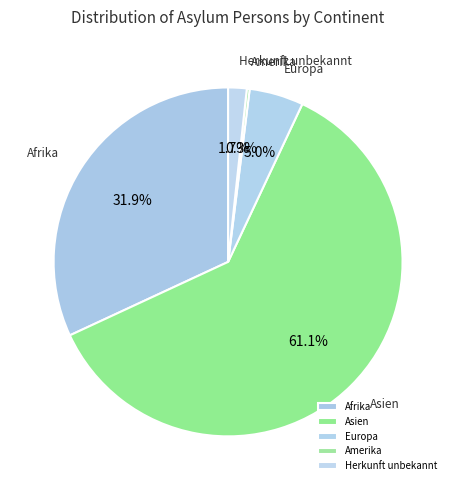

What percentage is the Herkunft unbekannt slice, to the nearest percent?

2%